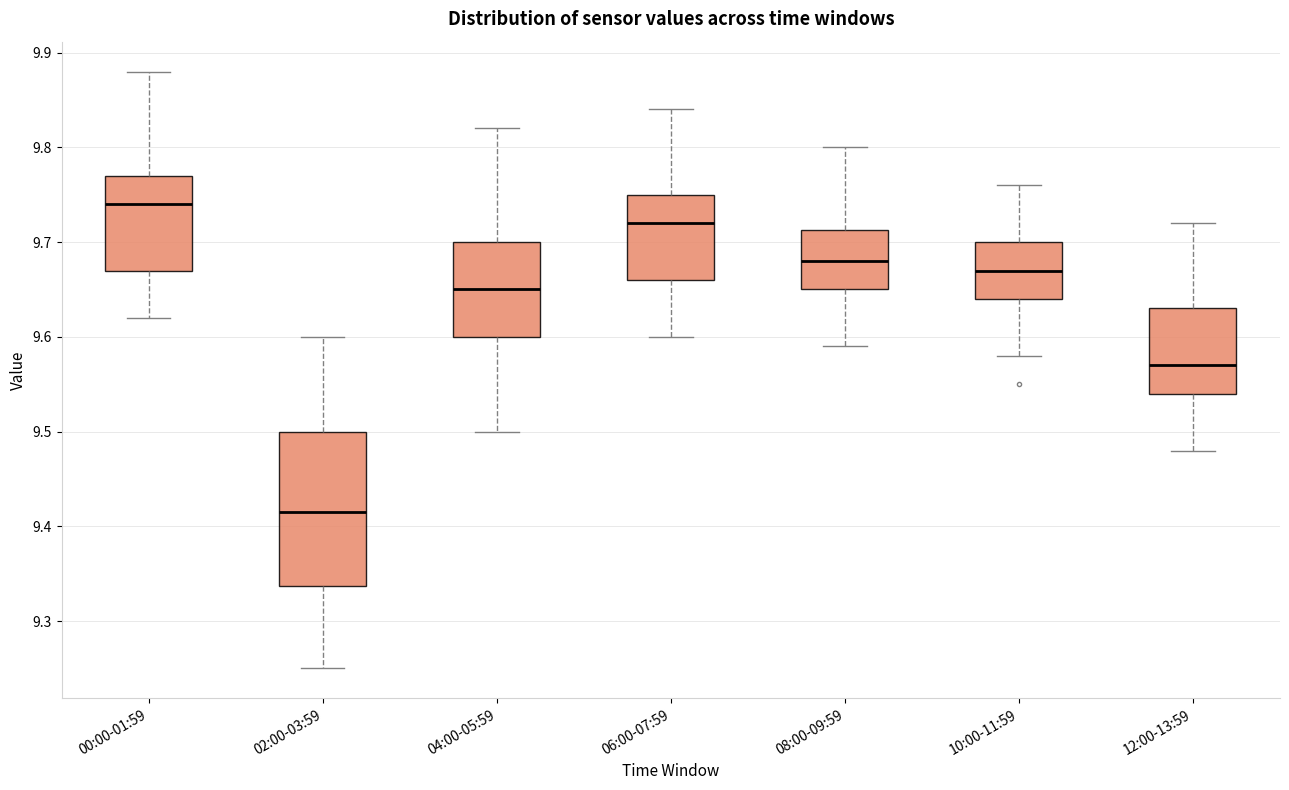

Which box has the lowest median line?

02:00-03:59